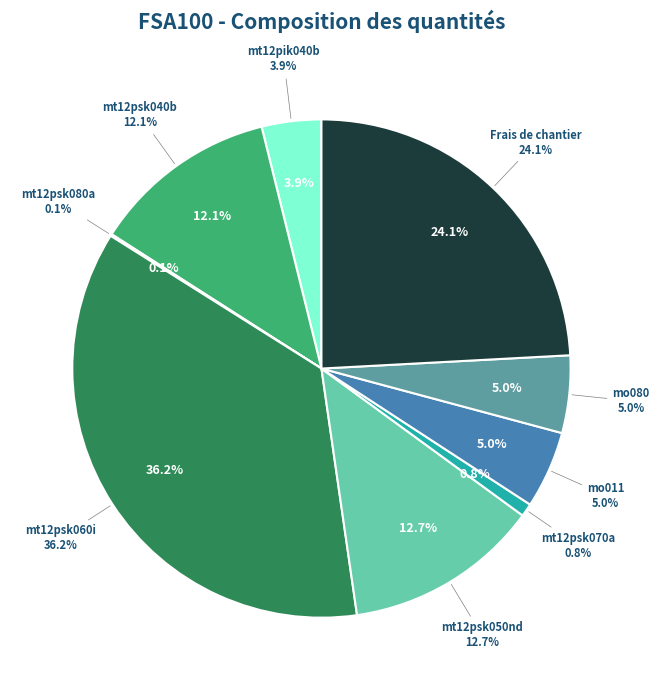

True or false: mo080 accounts for 5% of the total.

True